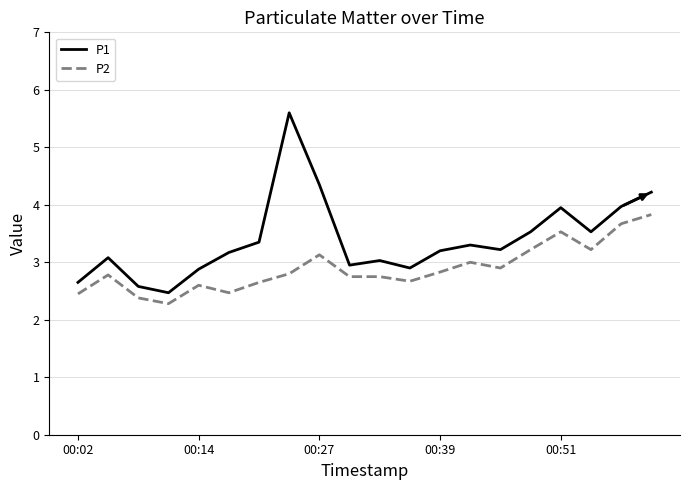

Which series has the widest spread of values?

P1